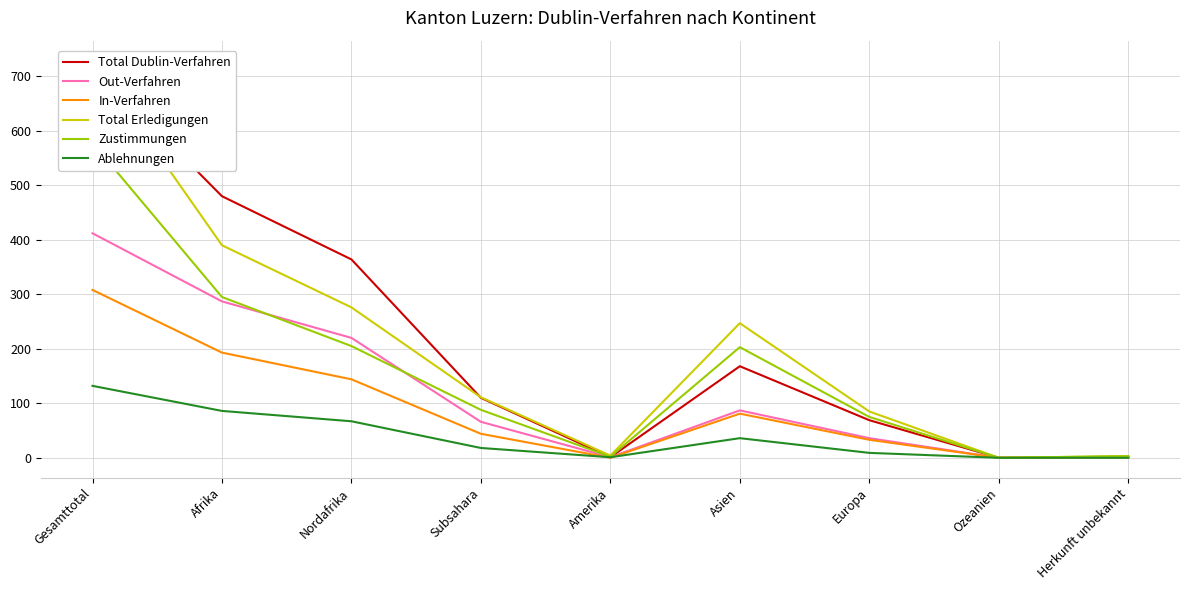

What is the value of the Ablehnungen point at the 1st from the left?

132